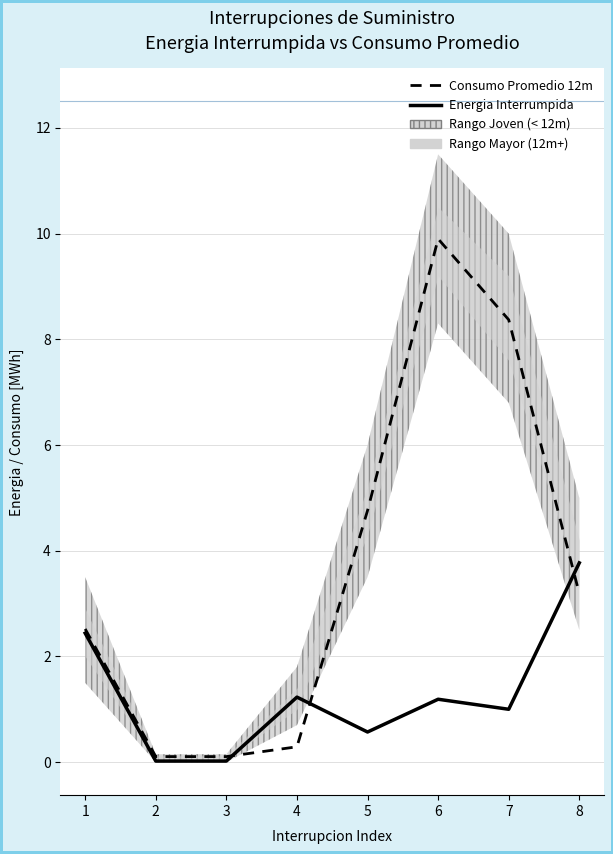

How many data points in Consumo Promedio 12m are above 3?

4